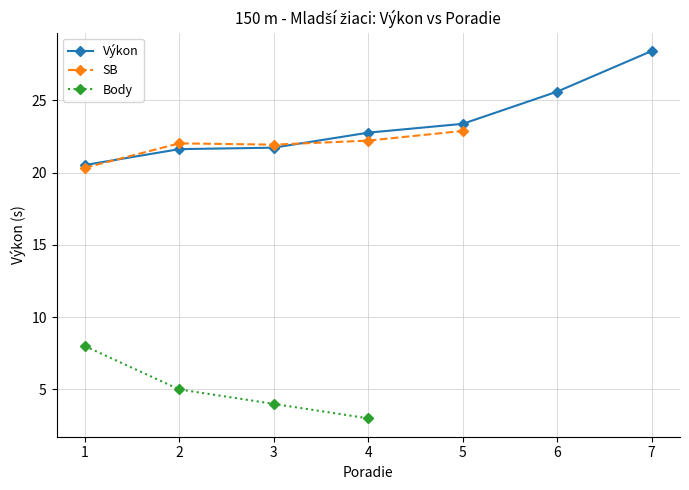

What is the difference between the highest and lowest values at 4?

19.8